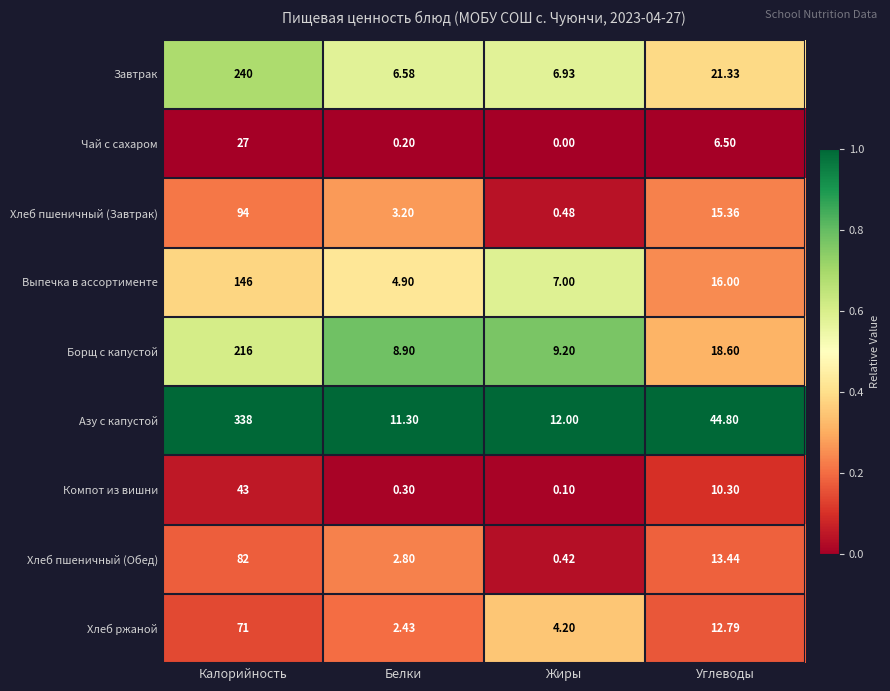

List the series in order of their peak value, lowest first.

Чай с сахаром, Компот из вишни, Хлеб ржаной, Хлеб пшеничный (Обед), Хлеб пшеничный (Завтрак), Выпечка в ассортименте, Борщ с капустой, Завтрак, Азу с капустой